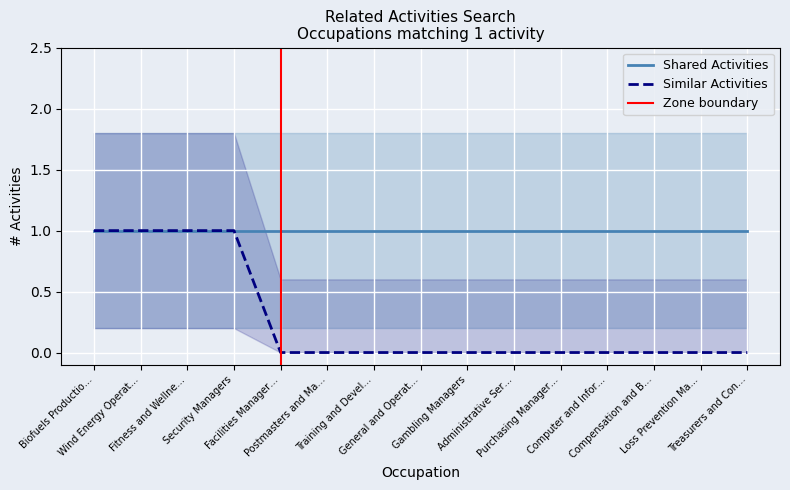

True or false: there are more than 2 points higher than both neighbors.

False